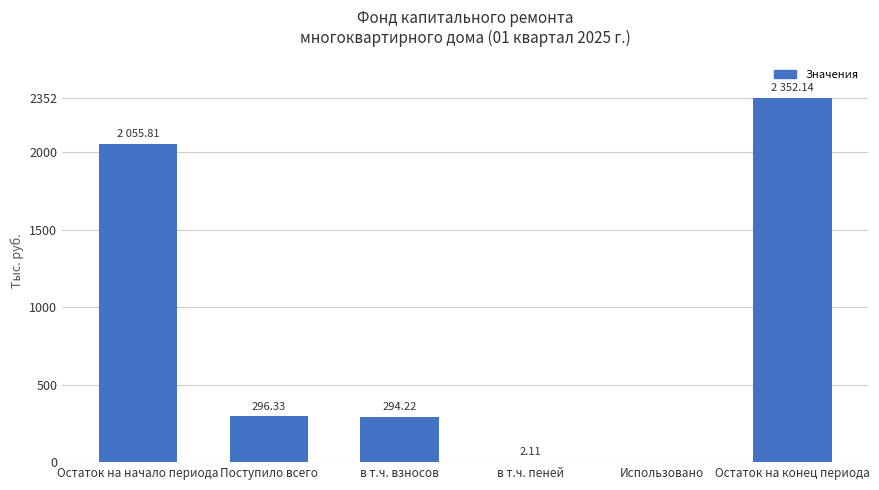

Which label corresponds to the largest value in the chart?

Остаток на конец периода